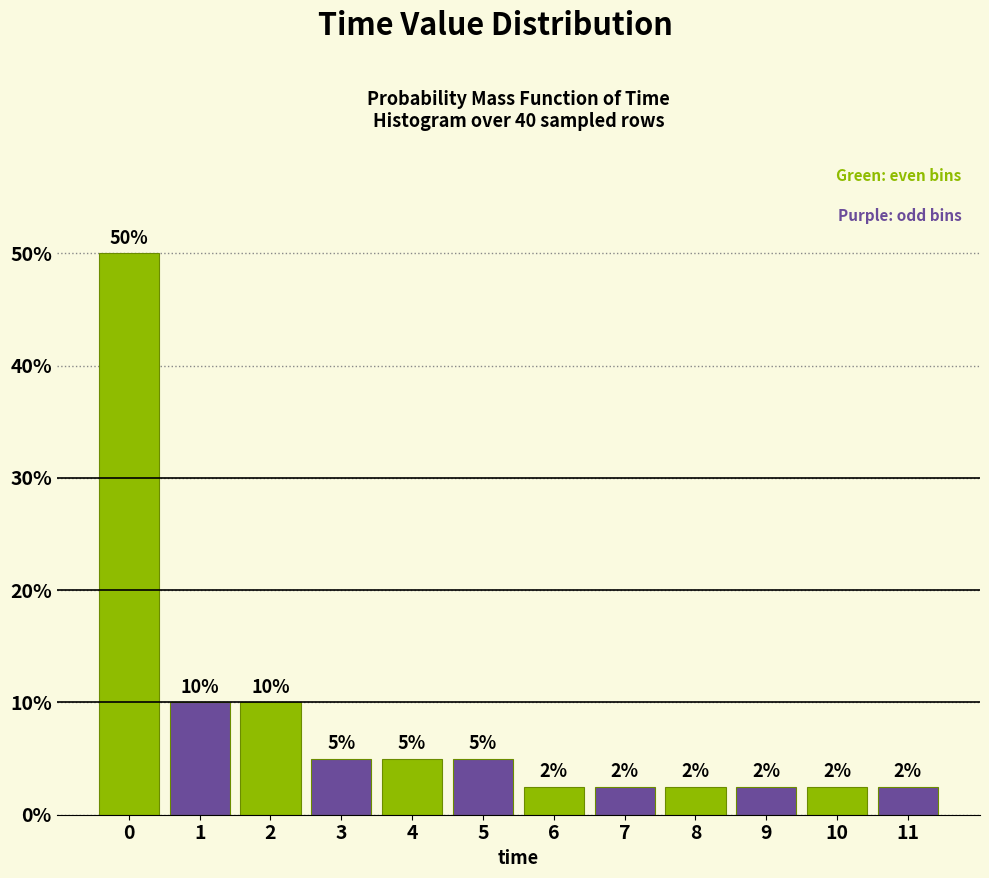

What is the maximum value shown in the chart?

50.0